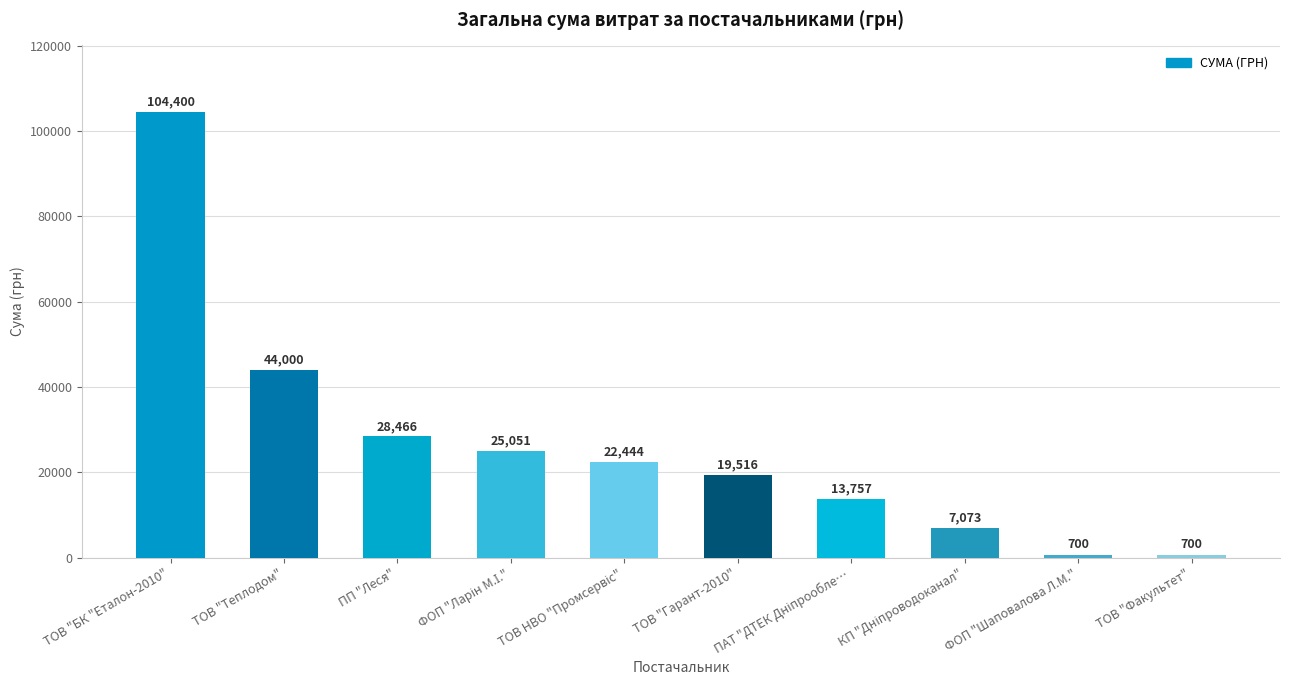

The value at ПП "Леся" is 28465.7. True or false?

True